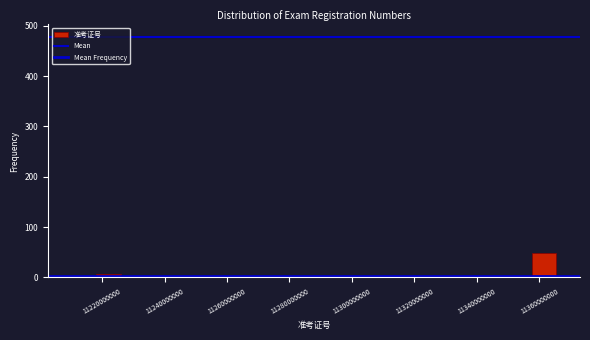

Around what value on the x-axis is the tallest bar? Give the approximate position of its centre, as read against the axis.

11362000000